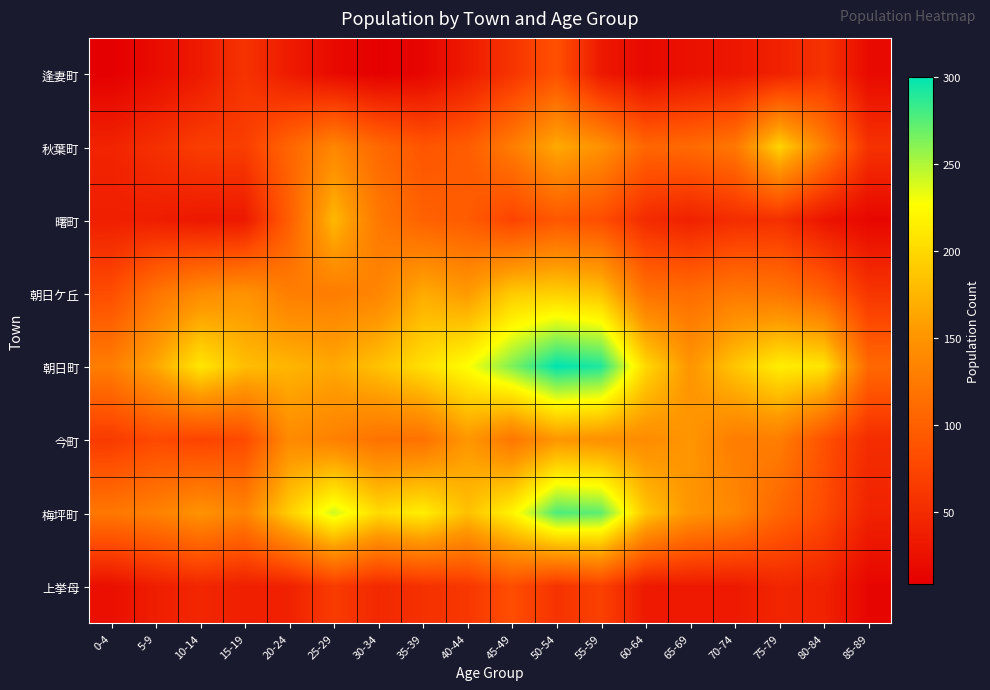

Reading left to right, transcribe all the data shown in this chart.

逢妻町: 0-4=9	5-9=21	10-14=34	15-19=58	20-24=35	25-29=19	30-34=10	35-39=15	40-44=35	45-49=59	50-54=86	55-59=33	60-64=18	65-69=26	70-74=31	75-79=41	80-84=58	85-89=19
秋葉町: 0-4=43	5-9=55	10-14=68	15-19=68	20-24=106	25-29=137	30-34=109	35-39=90	40-44=97	45-49=128	50-54=167	55-59=148	60-64=106	65-69=110	70-74=123	75-79=197	80-84=131	85-89=57
曙町: 0-4=39	5-9=38	10-14=32	15-19=33	20-24=99	25-29=177	30-34=124	35-39=102	40-44=96	45-49=74	50-54=92	55-59=83	60-64=50	65-69=41	70-74=52	75-79=55	80-84=29	85-89=16
朝日ケ丘: 0-4=82	5-9=120	10-14=142	15-19=149	20-24=129	25-29=128	30-34=136	35-39=168	40-44=155	45-49=190	50-54=194	55-59=185	60-64=117	65-69=113	70-74=124	75-79=121	80-84=102	85-89=60
朝日町: 0-4=129	5-9=165	10-14=210	15-19=181	20-24=175	25-29=166	30-34=184	35-39=205	40-44=227	45-49=264	50-54=300	55-59=291	60-64=200	65-69=151	70-74=187	75-79=215	80-84=209	85-89=109
今町: 0-4=65	5-9=79	10-14=73	15-19=80	20-24=141	25-29=132	30-34=118	35-39=117	40-44=153	45-49=122	50-54=152	55-59=147	60-64=142	65-69=151	70-74=128	75-79=129	80-84=86	85-89=52
梅坪町: 0-4=123	5-9=132	10-14=149	15-19=135	20-24=193	25-29=241	30-34=202	35-39=216	40-44=183	45-49=220	50-54=278	55-59=273	60-64=187	65-69=151	70-74=138	75-79=106	80-84=80	85-89=42
上挙母: 0-4=24	5-9=38	10-14=46	15-19=39	20-24=41	25-29=66	30-34=48	35-39=56	40-44=62	45-49=83	50-54=58	55-59=71	60-64=34	65-69=34	70-74=34	75-79=45	80-84=42	85-89=15